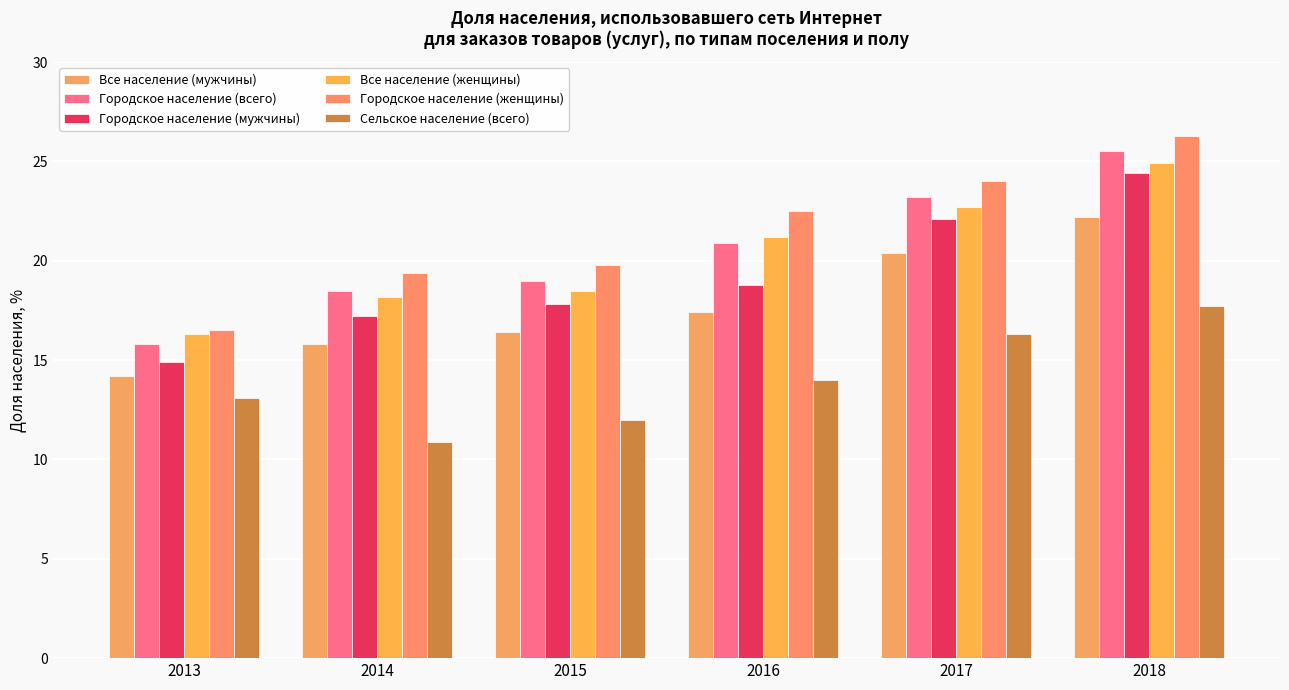

What is the total value across all series at 2015?

103.5